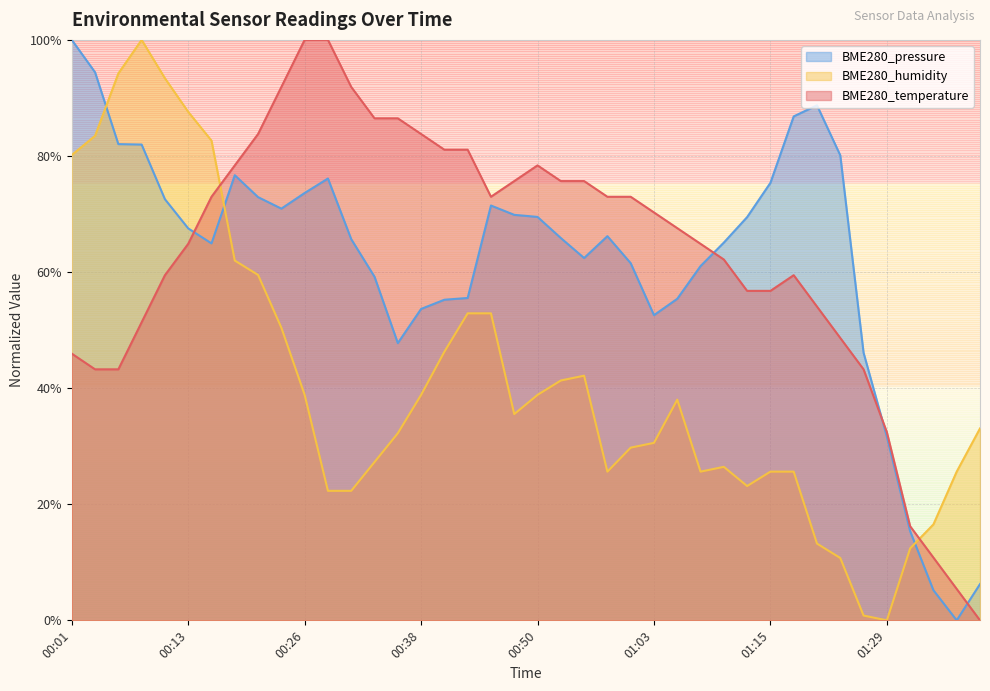

After their last crossing, which series has the higher values: BME280_pressure or BME280_humidity?

BME280_humidity